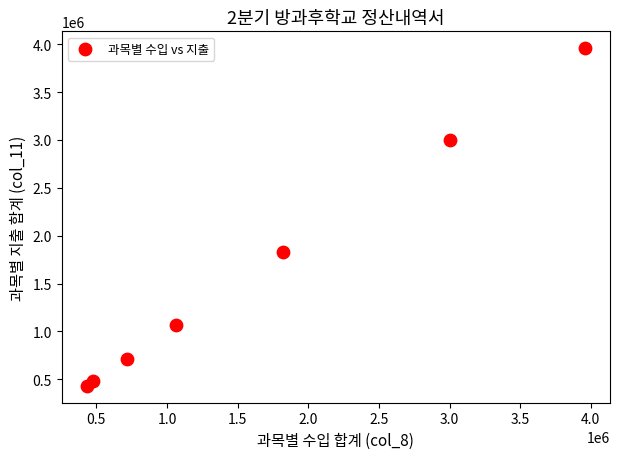

What is the range of Y values (max minus min)?

3528070